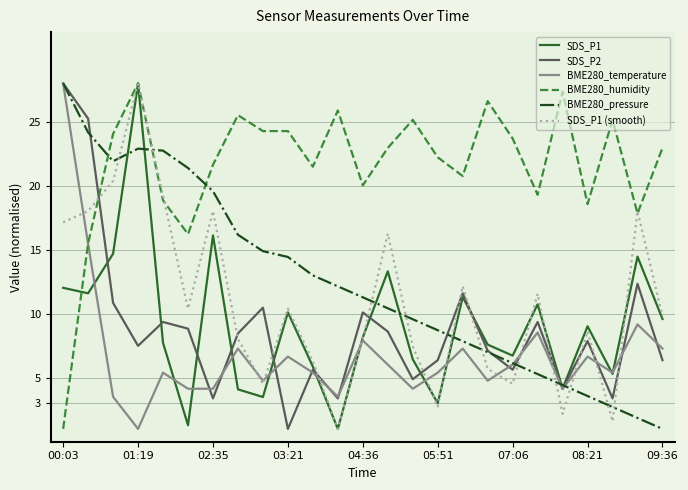

What is the maximum value shown in the chart?

28.0